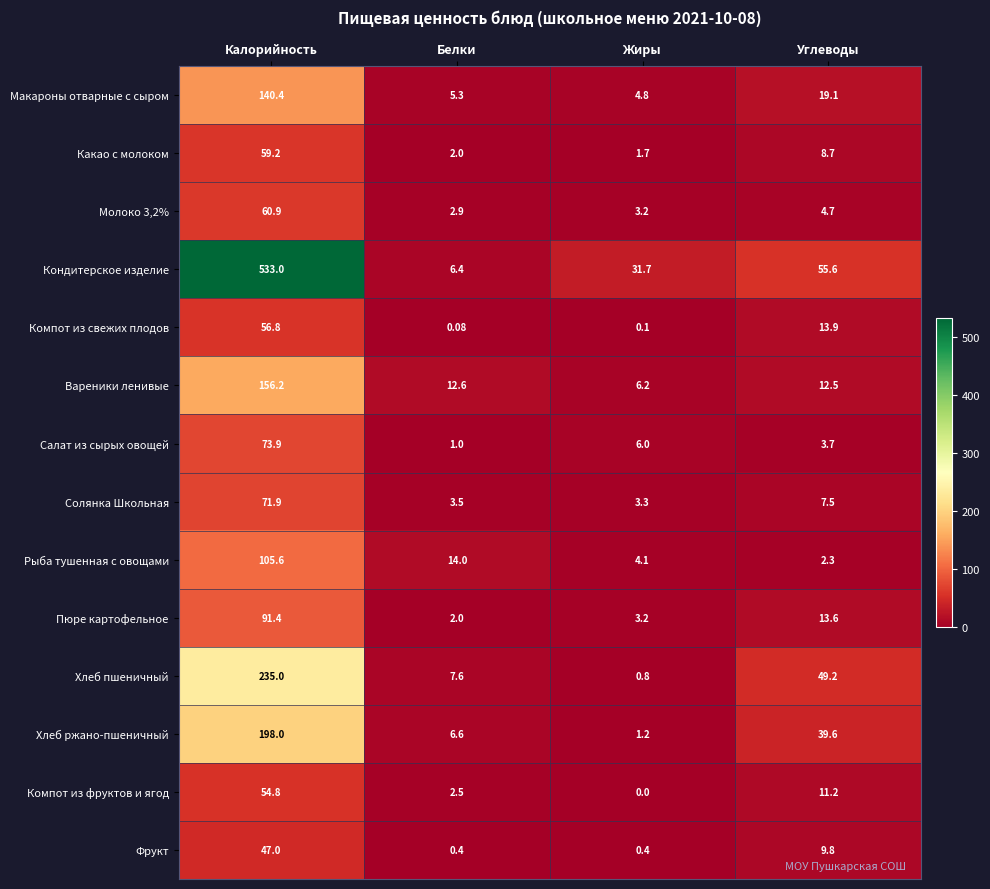

How many series are shown in this chart?

14